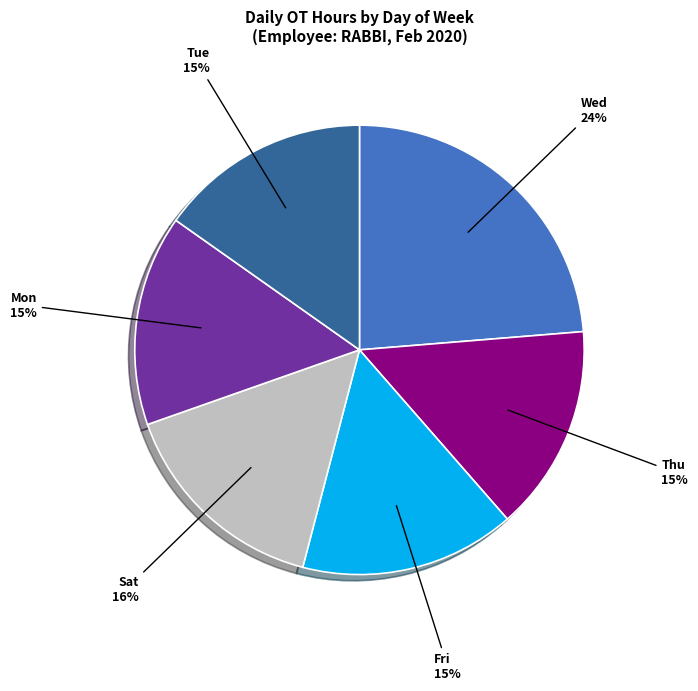

What percentage is the Thu slice, to the nearest percent?

15%